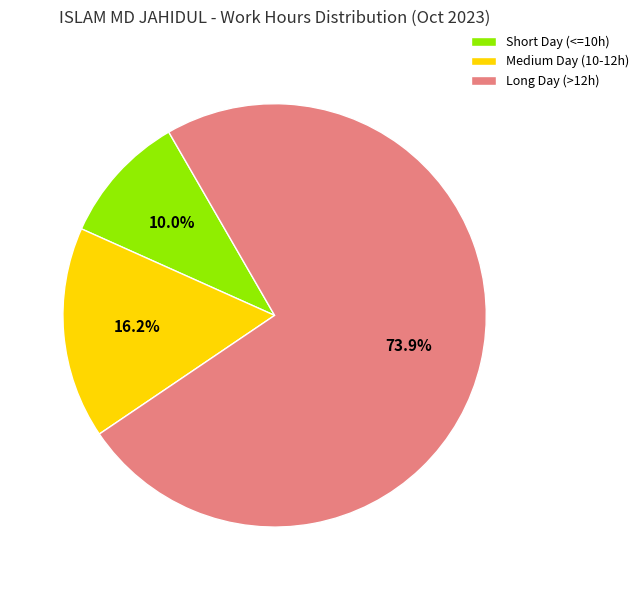

Is there a majority slice in this chart?

Yes